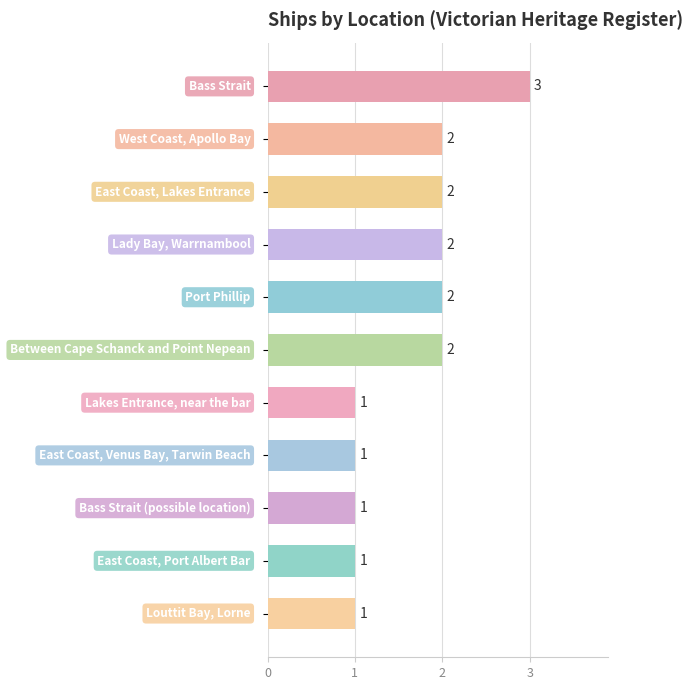

Count the values in the range 1 to 2.

10